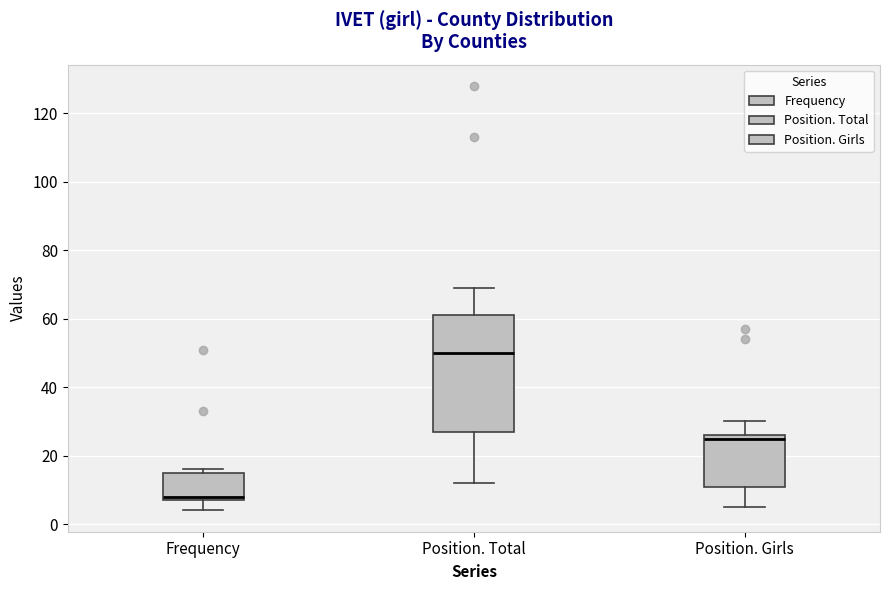

Which box's median line is the lowest?

Frequency